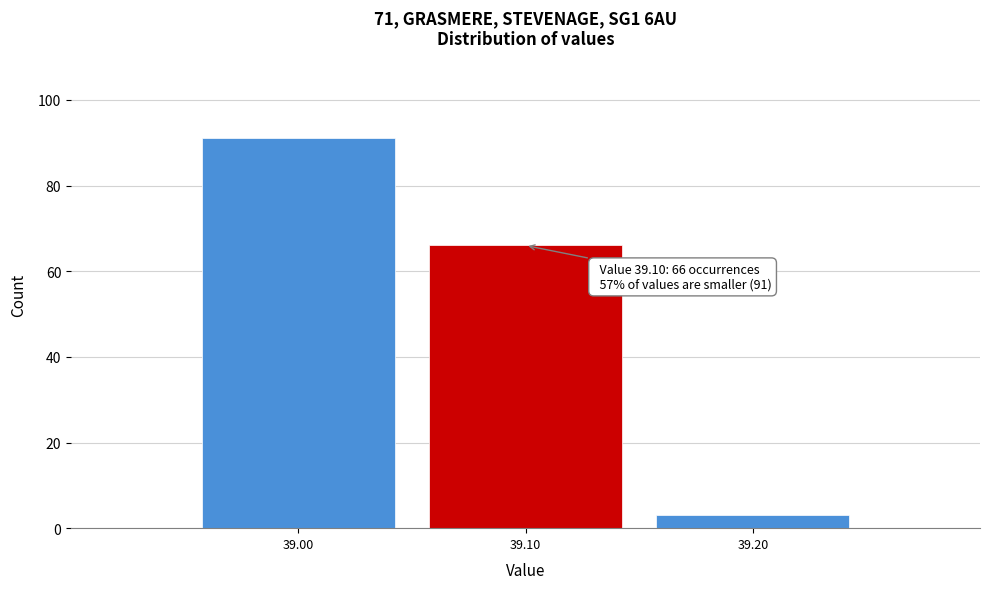

Reading left to right, transcribe all the data shown in this chart.

39.00=91	39.10=66	39.20=3